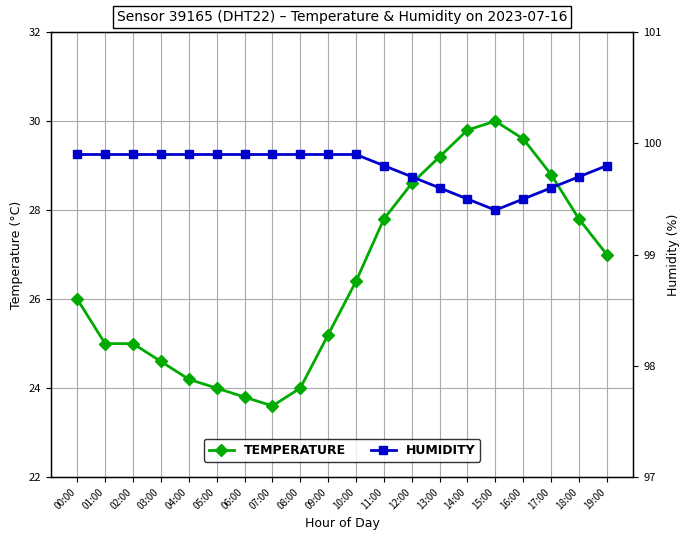

The HUMIDITY series shows 99.4 at 15:00. True or false?

True